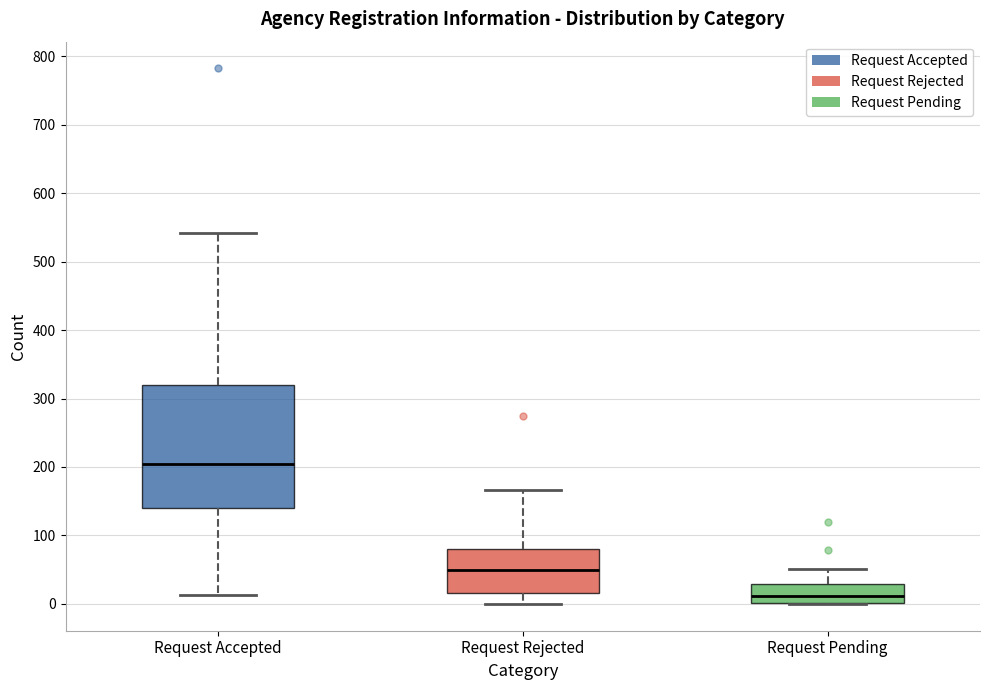

Which box has the highest median line?

Request Accepted